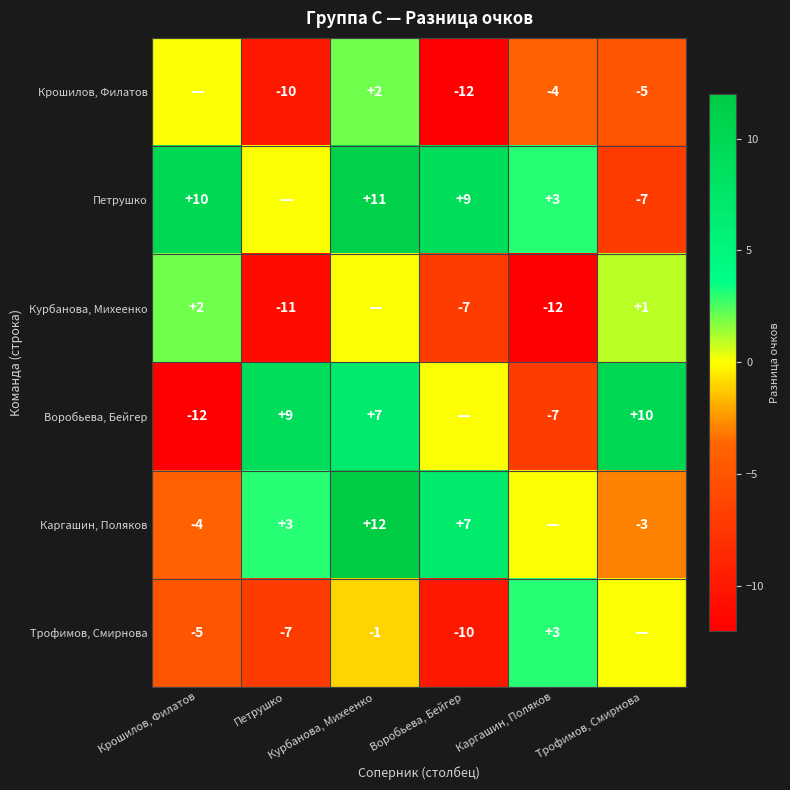

At Петрушко, list the series in order from largest to smallest.

Воробьева, Бейгер, Каргашин, Поляков, Петрушко, Трофимов, Смирнова, Крошилов, Филатов, Курбанова, Михеенко